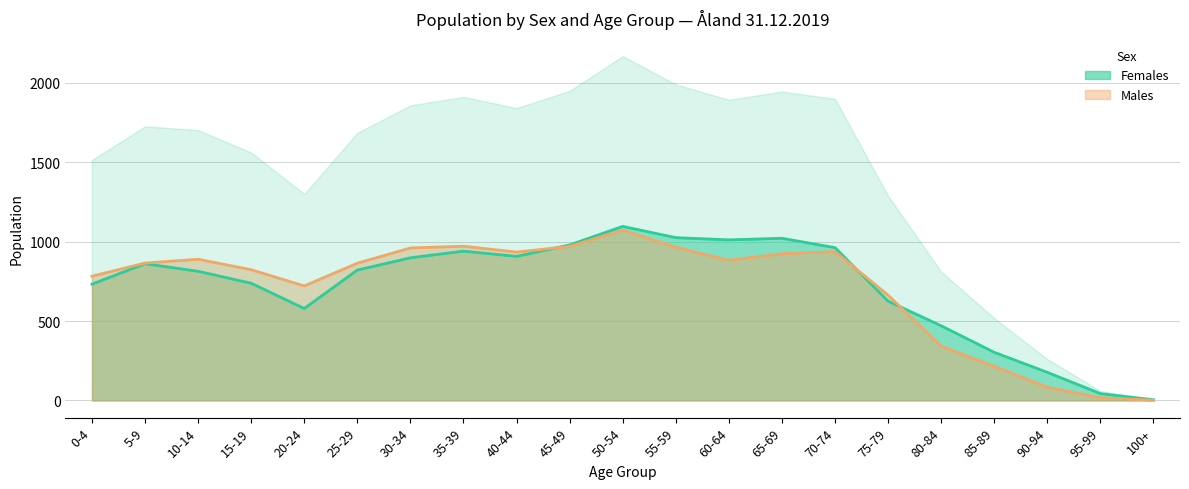

Does the chart display data point markers on the line(s)?

No